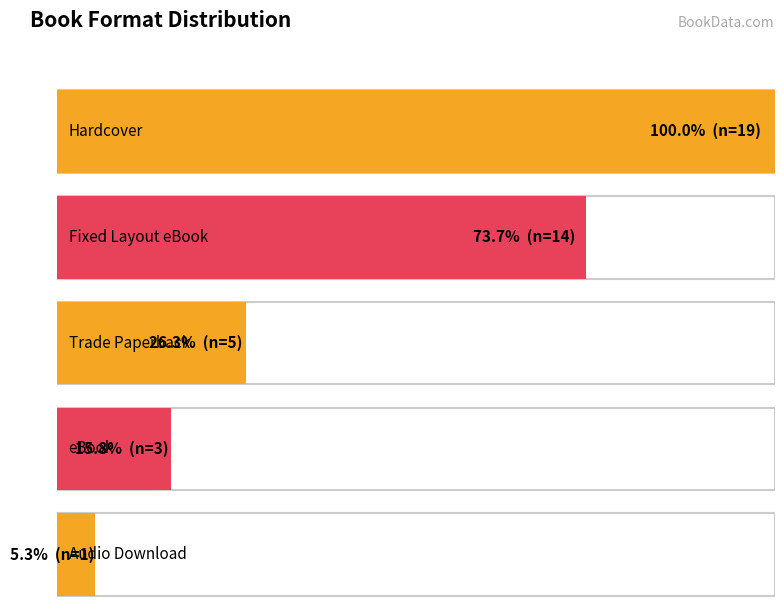

Reading left to right, list all the values displayed in this chart.

19	14	5	3	1